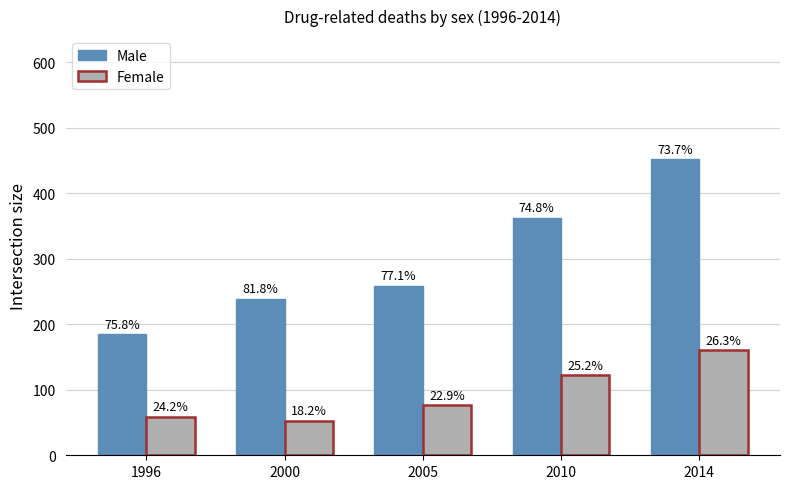

Are the bars horizontal?

No